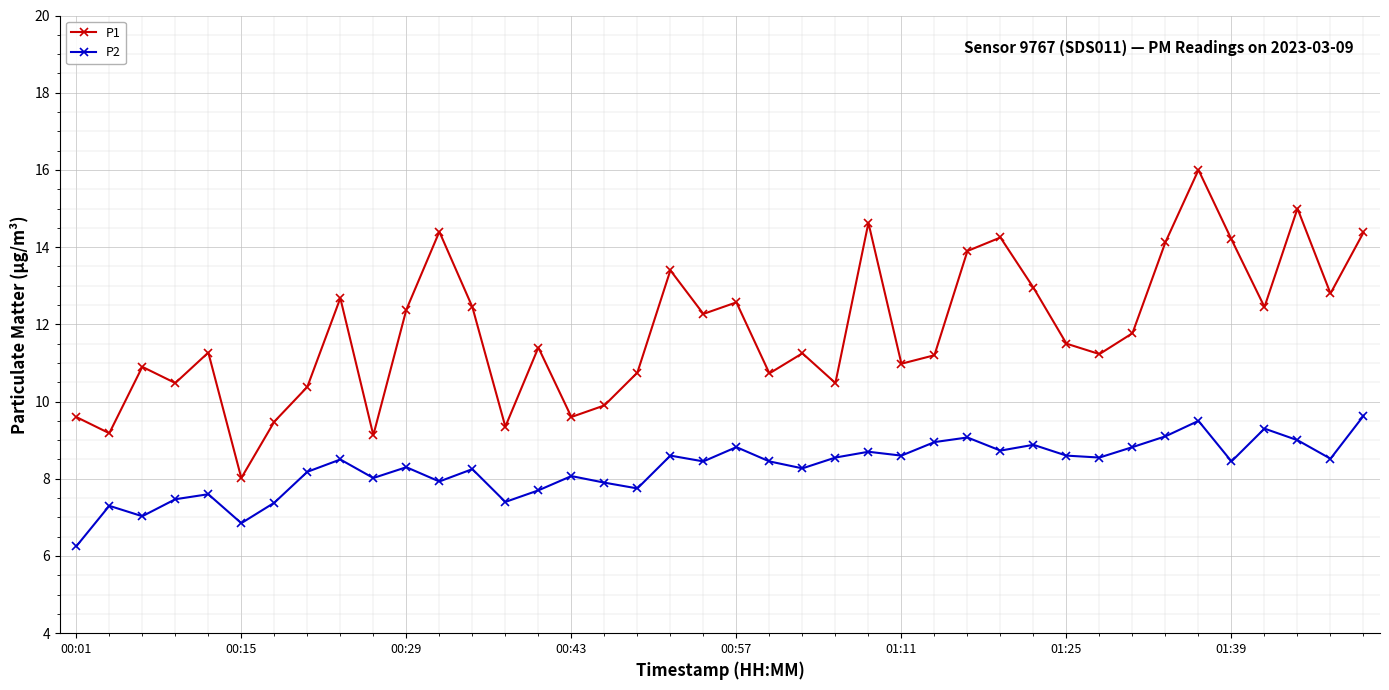

True or false: P1 and P2 cross at least once.

False